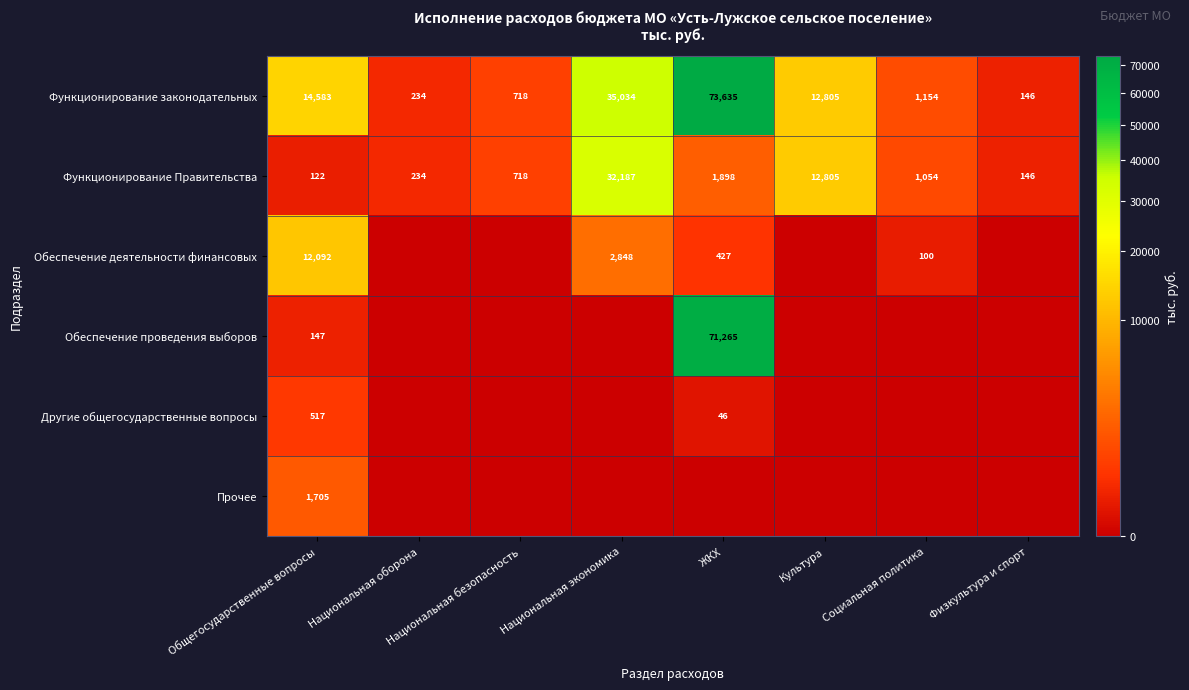

What is the spread (max minus min) of values at Физкультура и спорт?

145.6